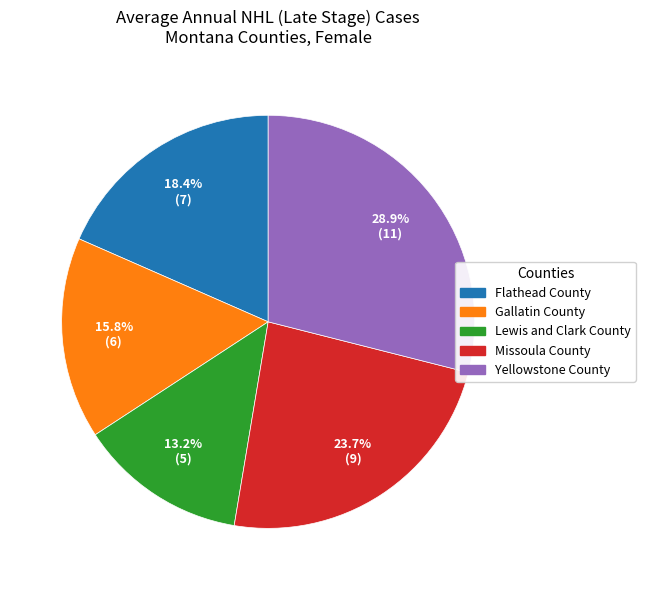

How many segments does this pie chart have?

5